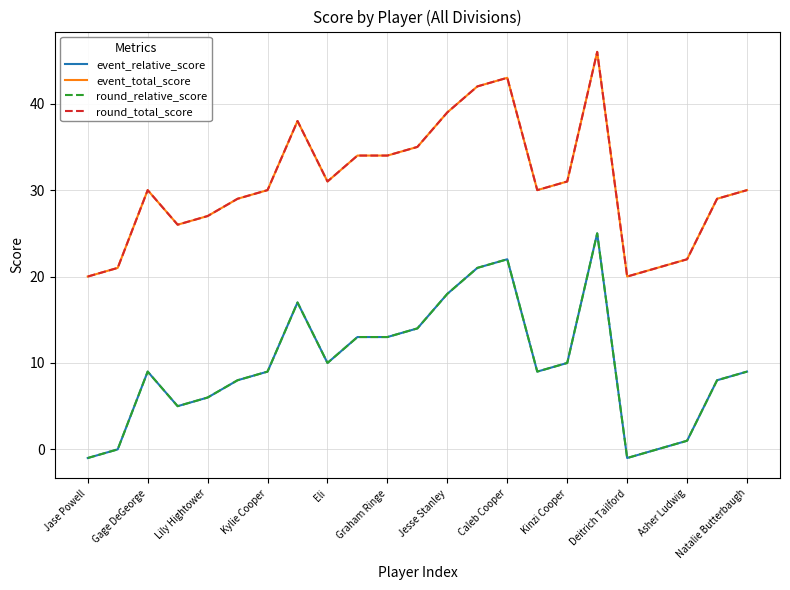

Is this an area chart (filled region under the line)?

No